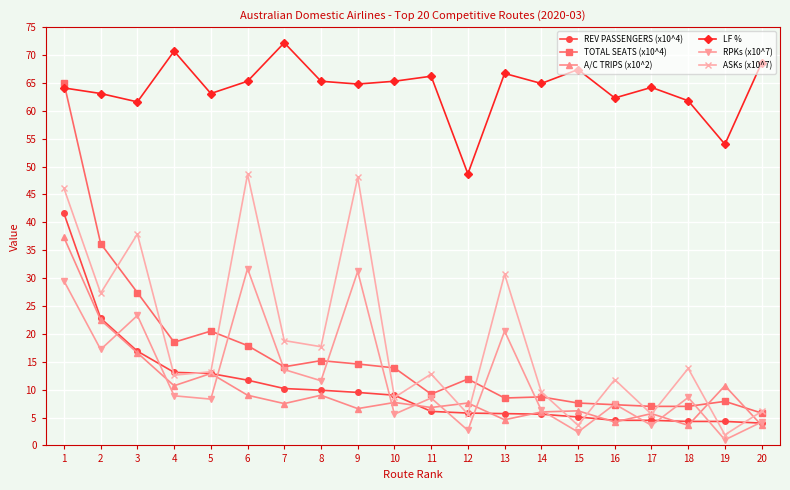

How many times do RPKs (x10^7) and A/C TRIPS (x10^2) cross each other?

13